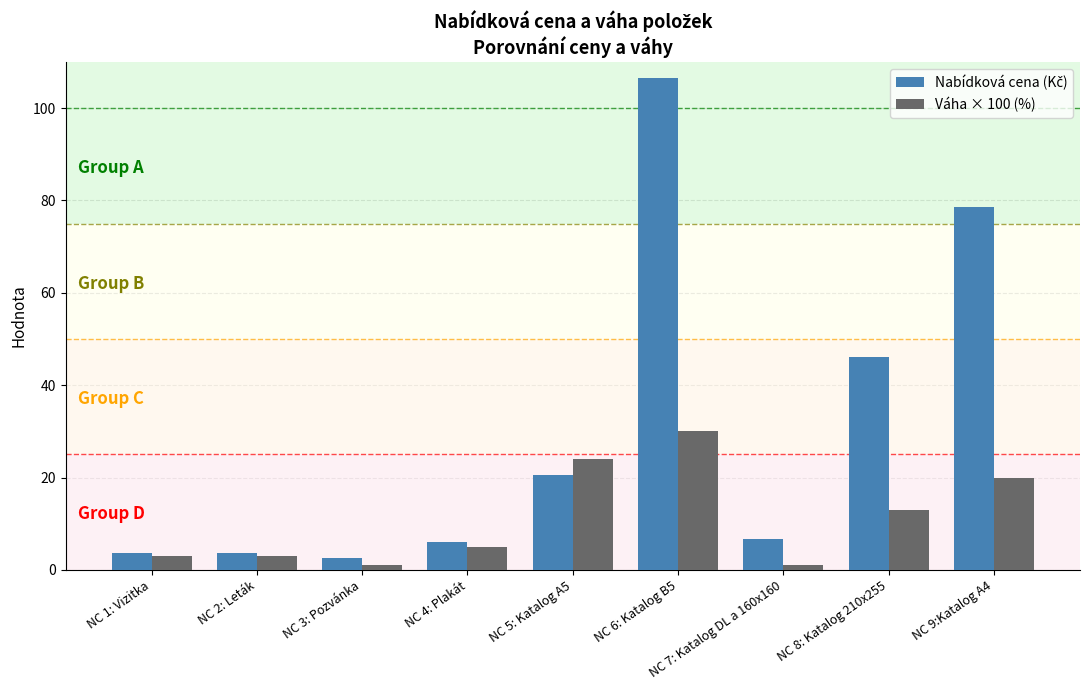

How many data points does each series have?

9